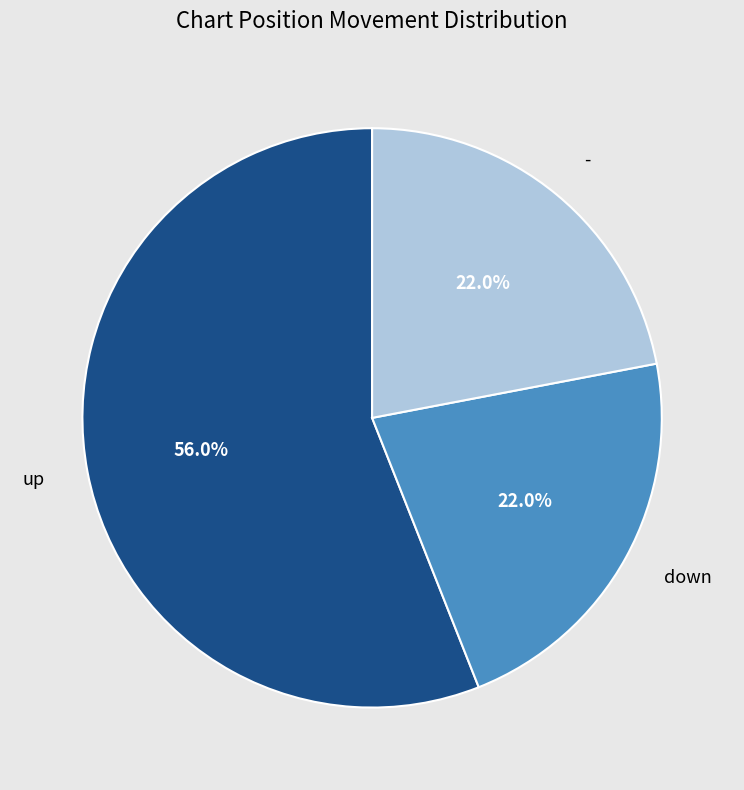

What is the total percentage of - and down?

44.0%